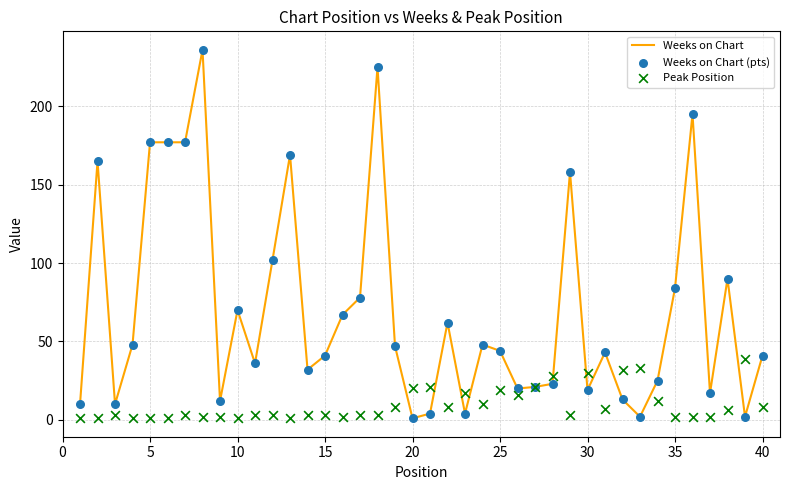

Which series reaches the maximum Y coordinate?

Weeks on Chart